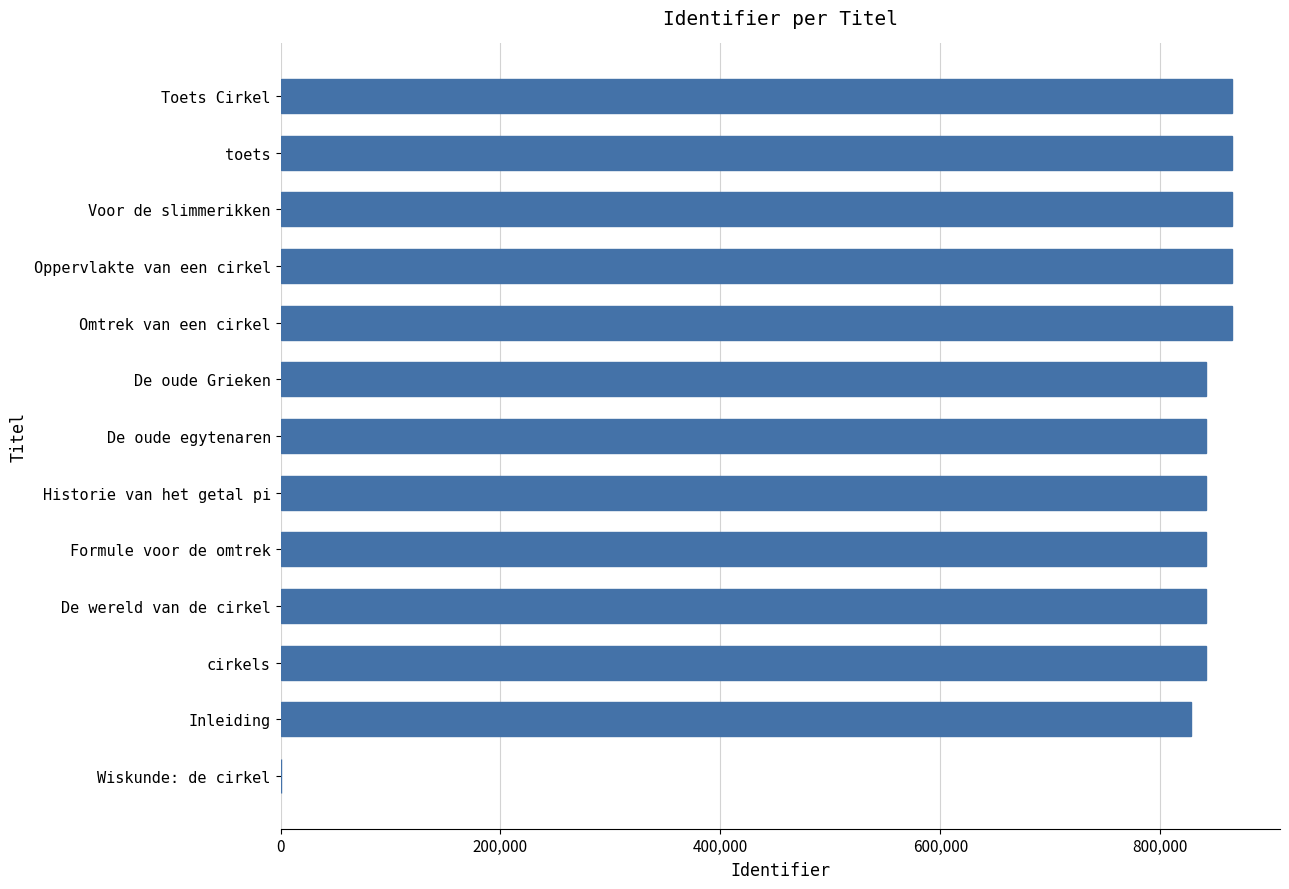

Read the value at Inleiding.

827620